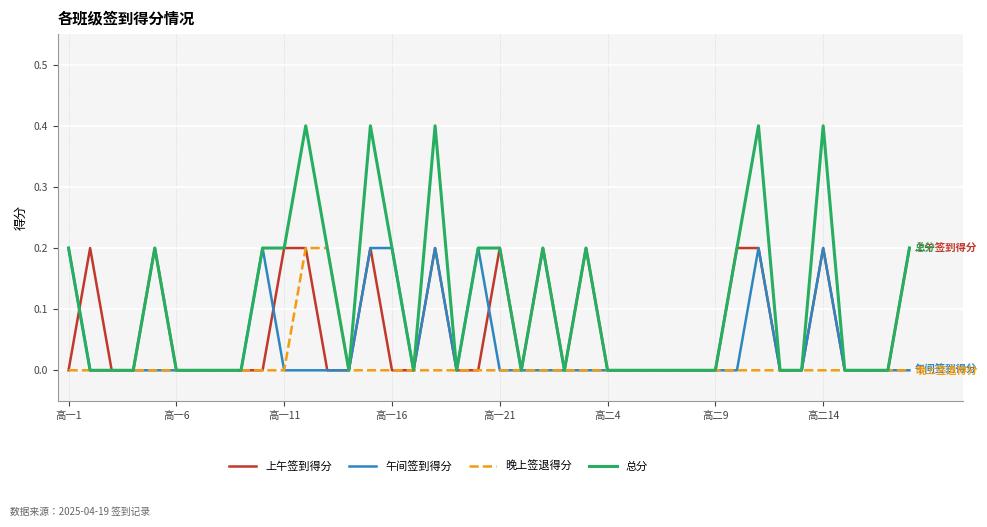

Reading left to right, list all the values displayed in this chart.

上午签到得分: 0.0	0.2	0.0	0.0	0.2	0.0	0.0	0.0	0.0	0.0	0.2	0.2	0.0	0.0	0.2	0.0	0.0	0.2	0.0	0.0	0.2	0.0	0.2	0.0	0.2	0.0	0.0	0.0	0.0	0.0	0.0	0.2	0.2	0.0	0.0	0.2	0.0	0.0	0.0	0.2
午间签到得分: 0.2	0.0	0.0	0.0	0.0	0.0	0.0	0.0	0.0	0.2	0.0	0.0	0.0	0.0	0.2	0.2	0.0	0.2	0.0	0.2	0.0	0.0	0.0	0.0	0.0	0.0	0.0	0.0	0.0	0.0	0.0	0.0	0.2	0.0	0.0	0.2	0.0	0.0	0.0	0.0
晚上签退得分: 0.0	0.0	0.0	0.0	0.0	0.0	0.0	0.0	0.0	0.0	0.0	0.2	0.2	0.0	0.0	0.0	0.0	0.0	0.0	0.0	0.0	0.0	0.0	0.0	0.0	0.0	0.0	0.0	0.0	0.0	0.0	0.0	0.0	0.0	0.0	0.0	0.0	0.0	0.0	0.0
总分: 0.2	0.0	0.0	0.0	0.2	0.0	0.0	0.0	0.0	0.2	0.2	0.4	0.2	0.0	0.4	0.2	0.0	0.4	0.0	0.2	0.2	0.0	0.2	0.0	0.2	0.0	0.0	0.0	0.0	0.0	0.0	0.2	0.4	0.0	0.0	0.4	0.0	0.0	0.0	0.2